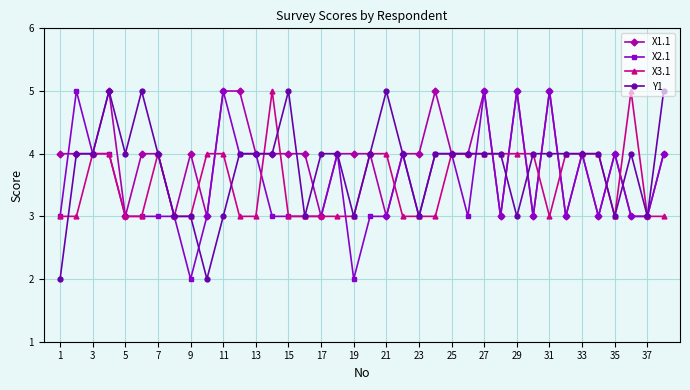

What is the average value of the X3.1 series?

4